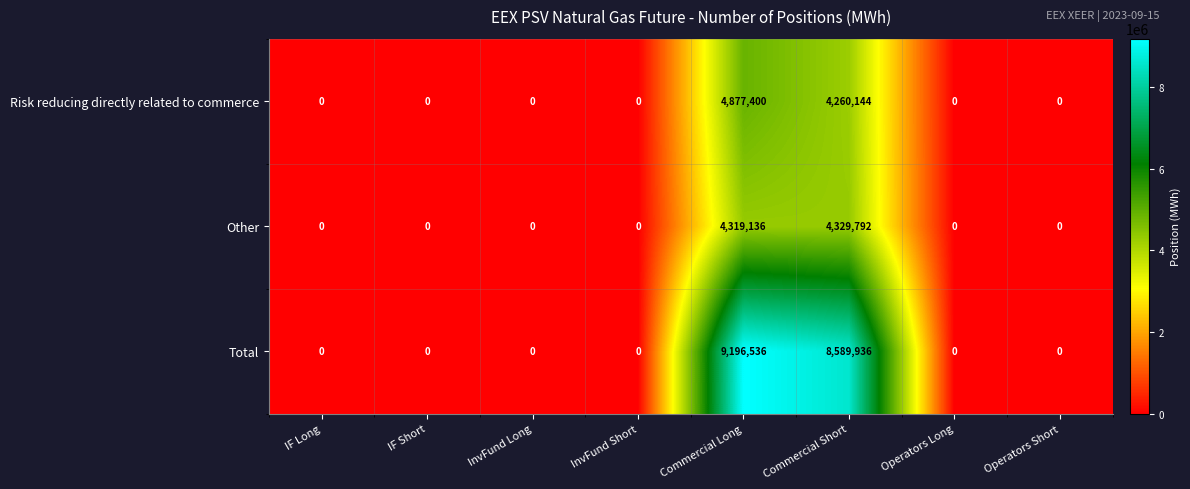

Rank the series by their maximum value, from highest to lowest.

Total, Risk reducing directly related to commerce, Other